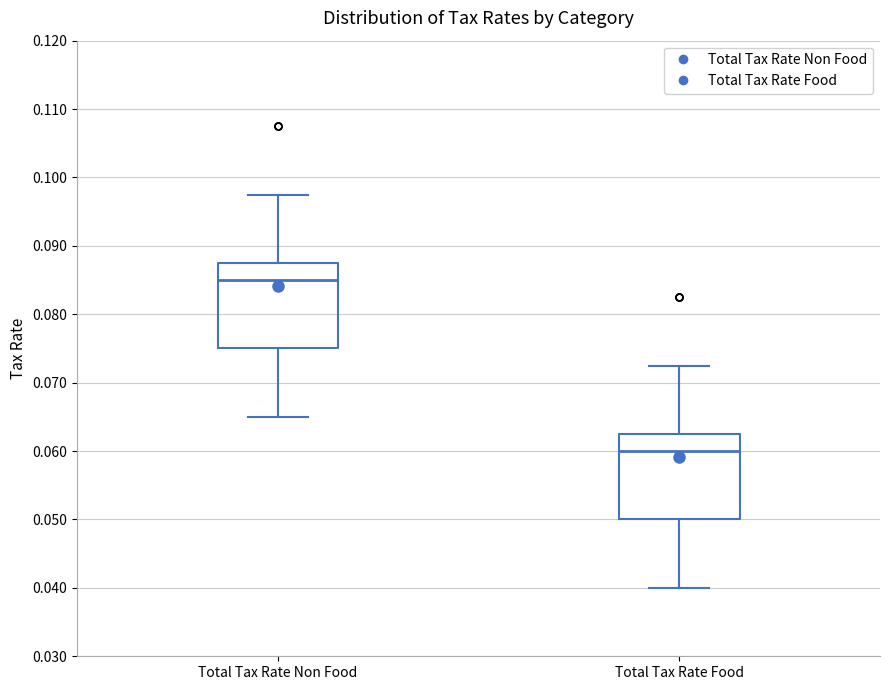

Reading left to right, read every box against the y-axis: the position of its median line, the range the box covers, and the ends of its whiskers. The values are not printed on the chart, so give them approximately, as read against the axis.

Total Tax Rate Non Food: median 0.085, box 0.075 to 0.088, whiskers 0.065 to 0.098
Total Tax Rate Food: median 0.060, box 0.050 to 0.063, whiskers 0.040 to 0.073